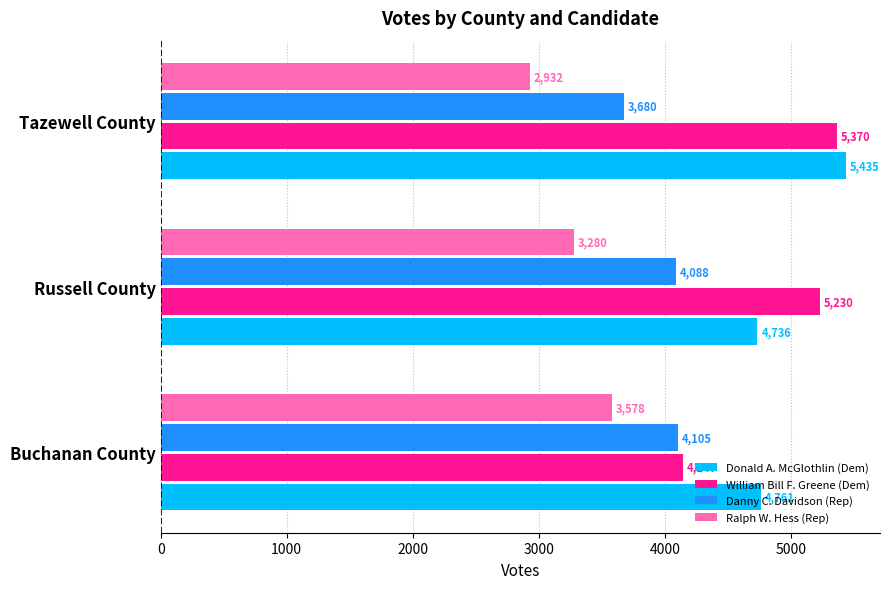

The Ralph W. Hess (Rep) series shows 6378 at Buchanan County. True or false?

False